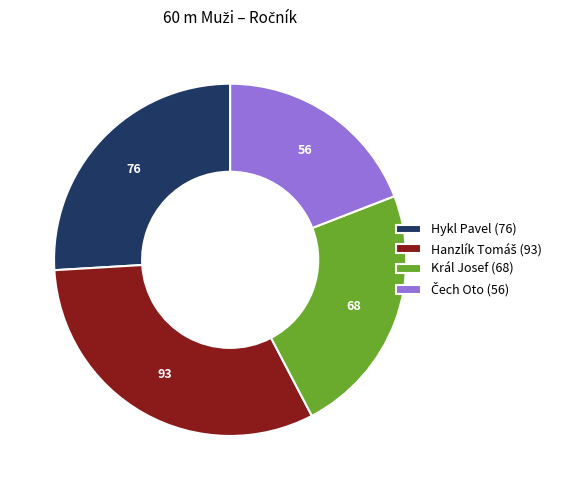

How many slices are in this pie chart?

4